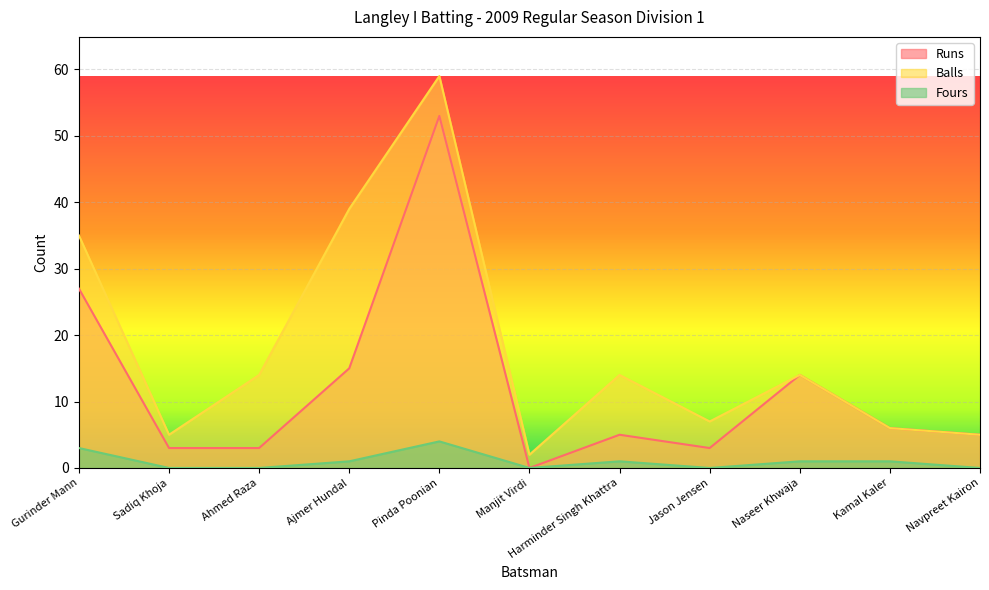

Between Pinda Poonian and Navpreet Kairon, which series saw the biggest shift?

Balls